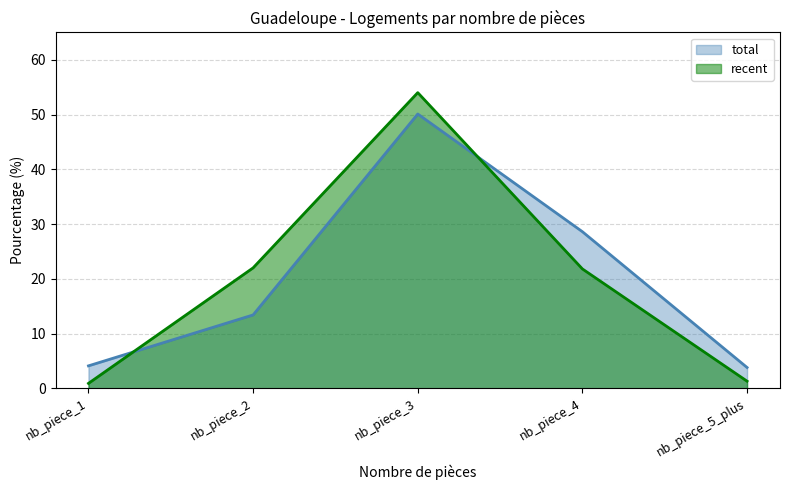

Rank the series at nb_piece_4 from lowest to highest value.

recent, total